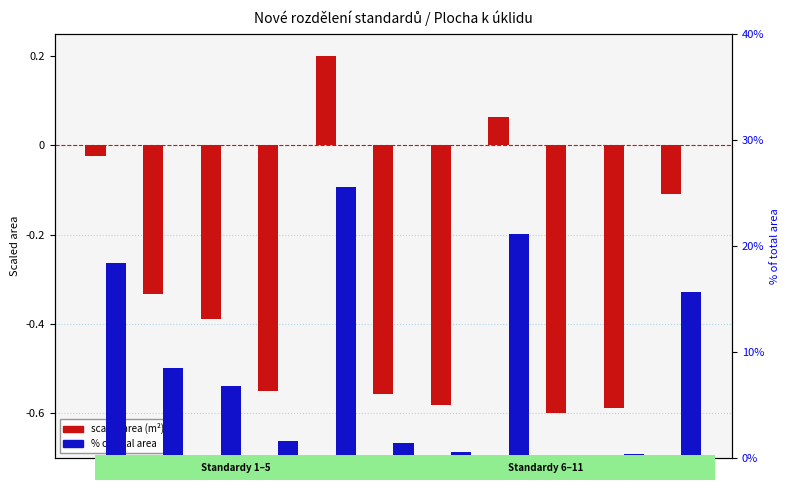

Rank the series by their average value, from highest to lowest.

% of total area, scaled area (m²)